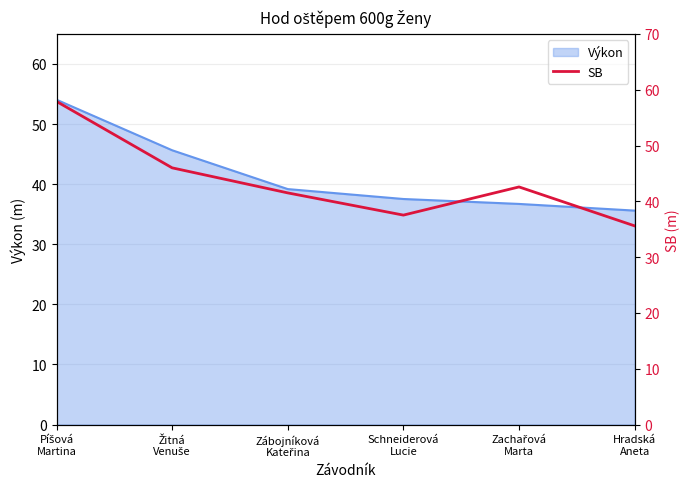

How many lines are shown in the chart?

1